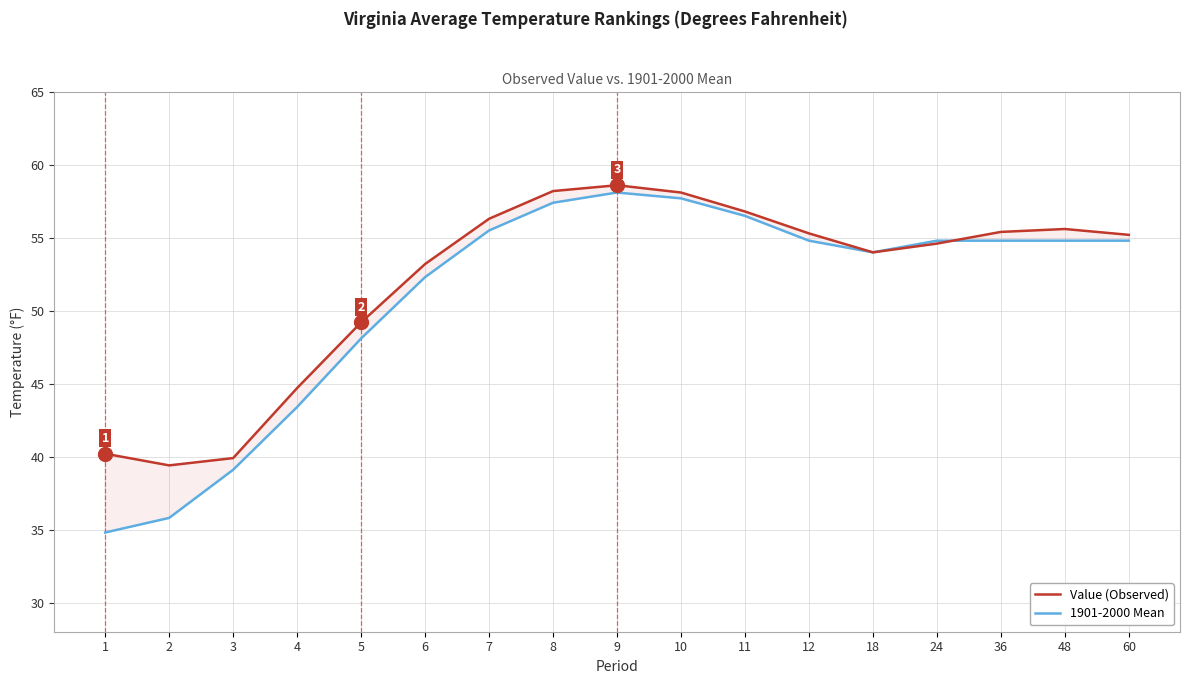

Which series has the widest spread of values?

1901-2000 Mean